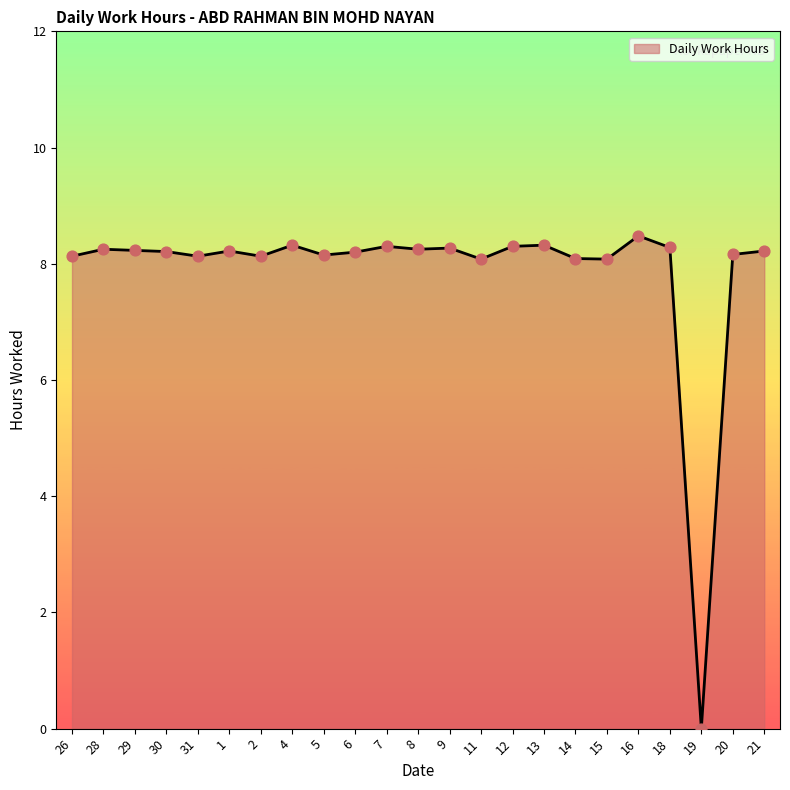

Approximately how many times larger is the value at 28 compared to 14?

1.0